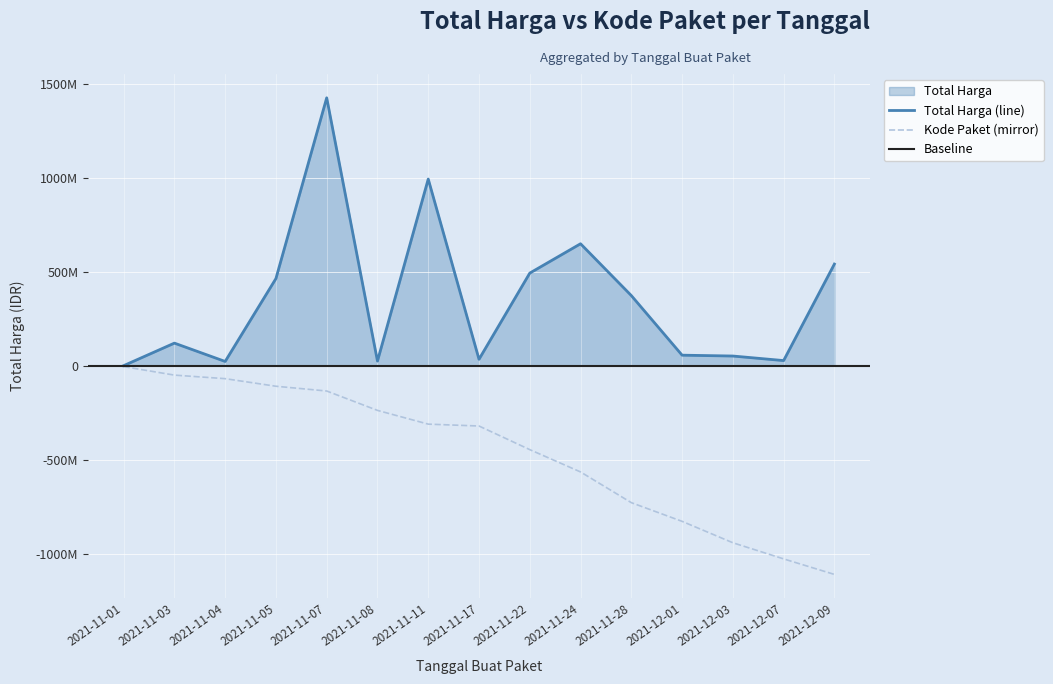

What is the maximum value for Total Harga?

1425867900.0